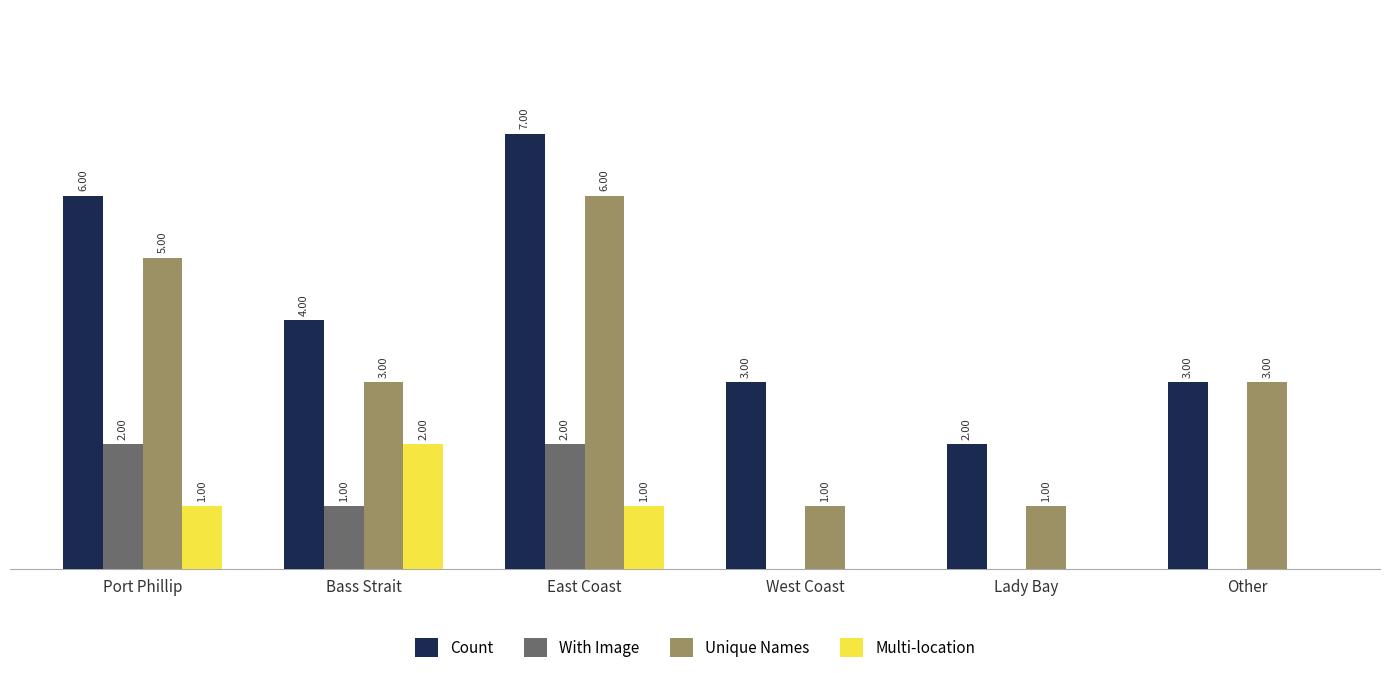

What are all the series names shown in the legend?

Count, With Image, Unique Names, Multi-location